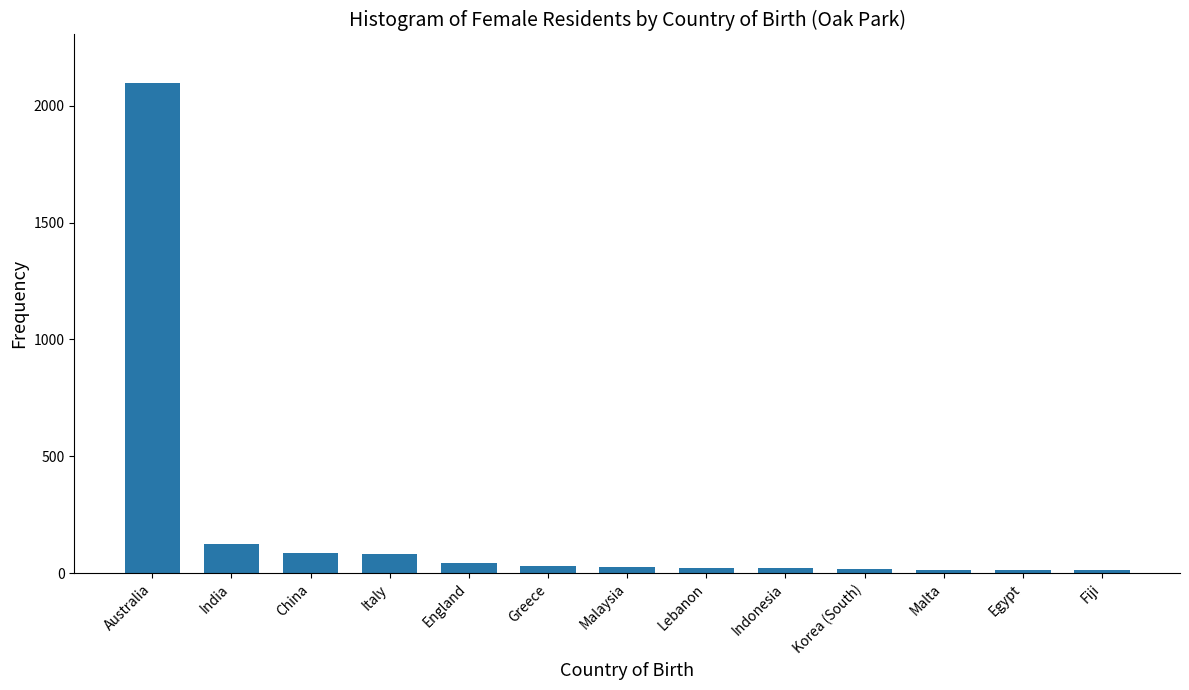

What is the label of the 6th bar from the left?

Greece